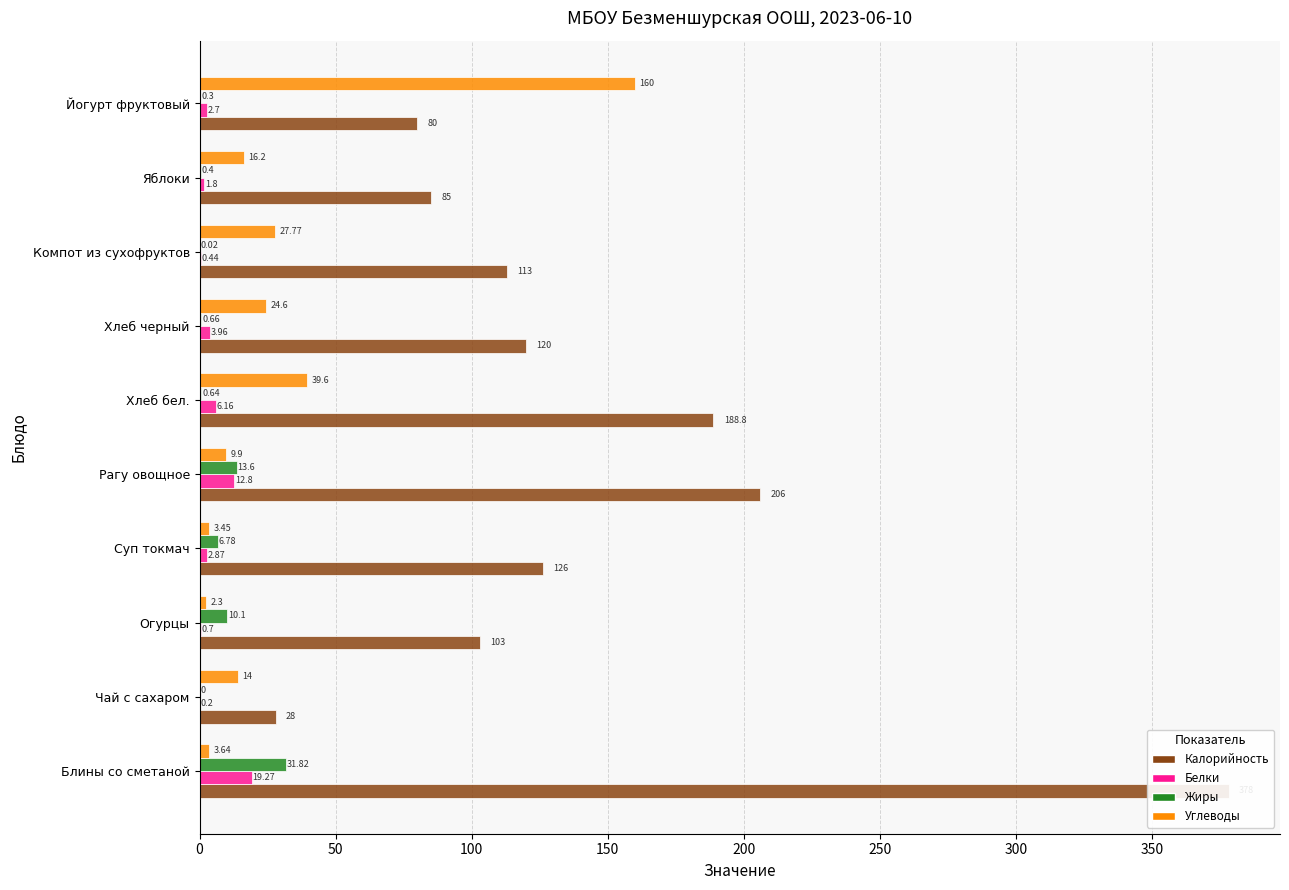

Count the number of data series in this chart.

4